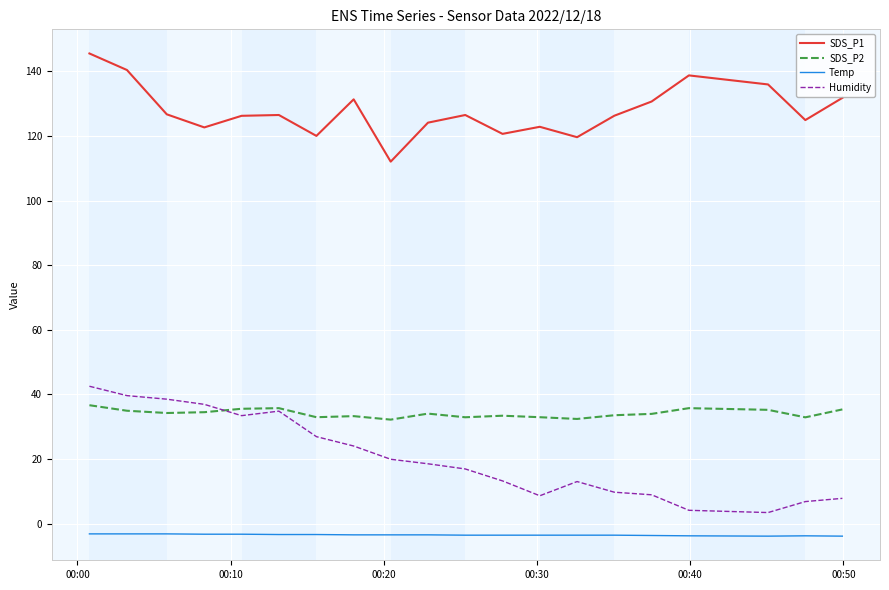

True or false: SDS_P2 and SDS_P1 cross at least once.

False